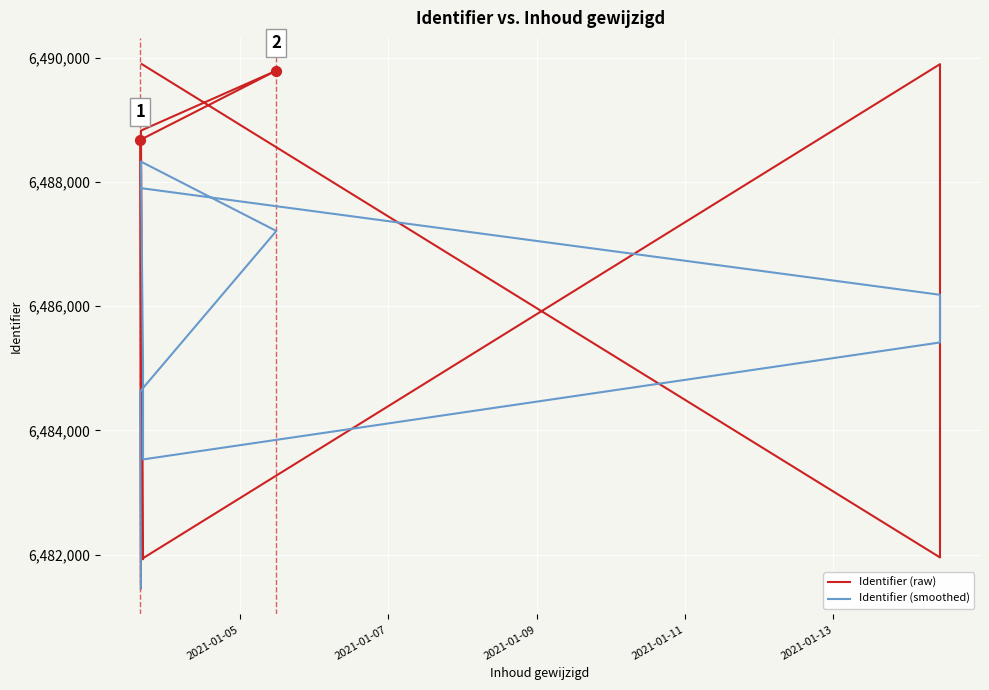

At how many categories does at least one series exceed 6482529?

9